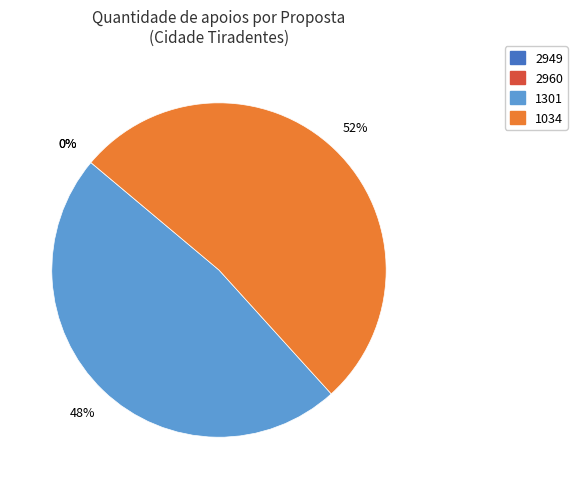

Which category has the biggest portion of the pie?

1034